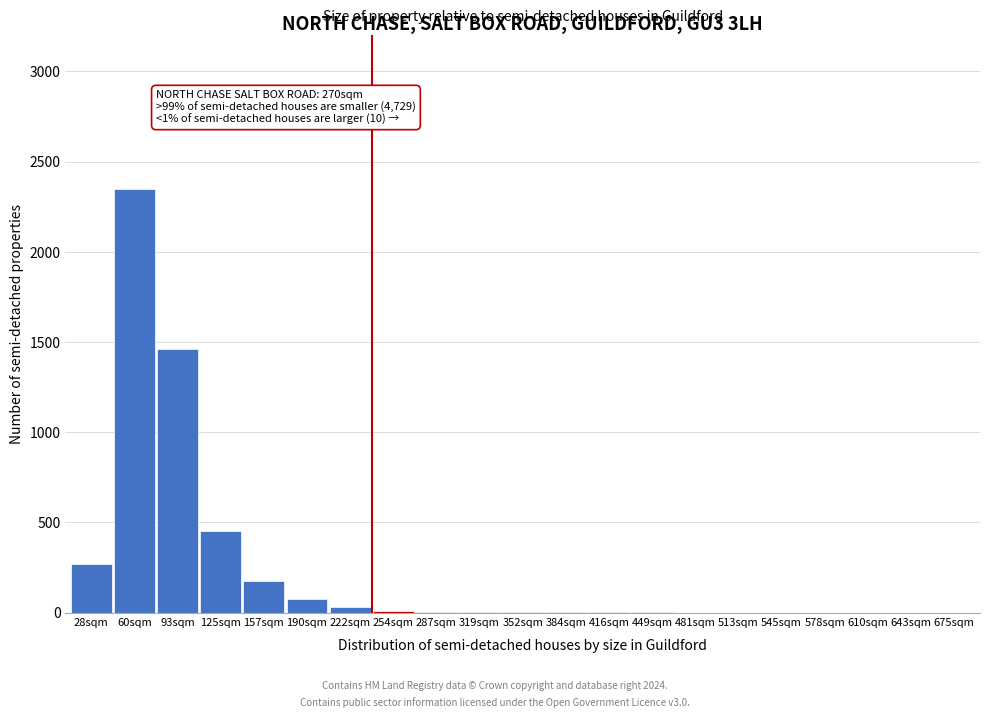

Between 190sqm and 545sqm, which is larger?

190sqm